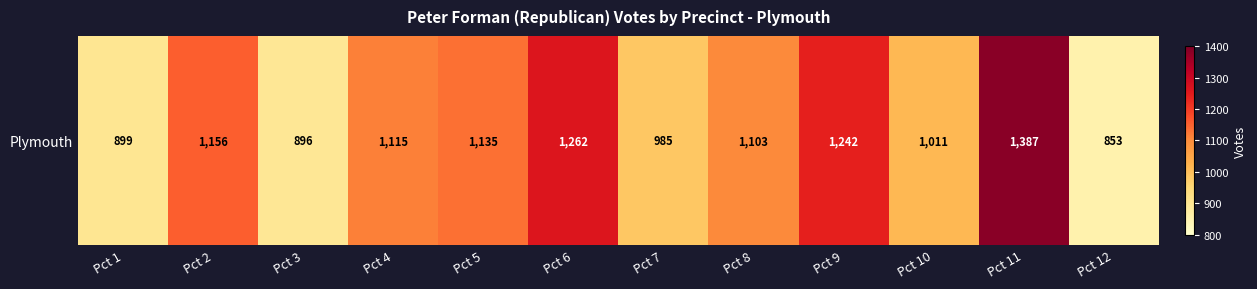

Reading left to right, list all the values displayed in this chart.

899	1156	896	1115	1135	1262	985	1103	1242	1011	1387	853